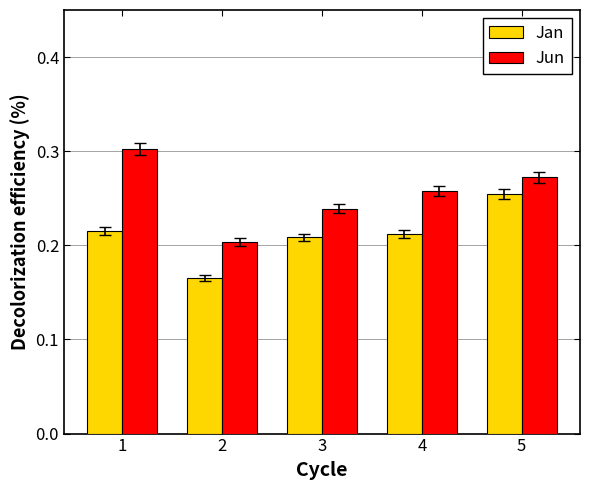

Rank the series by their maximum value, from lowest to highest.

Jan, Jun